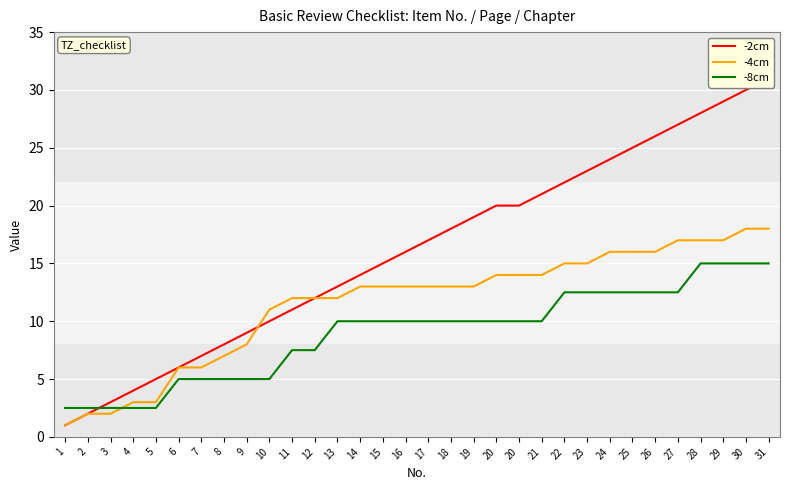

What is the sum of all -8cm values?

287.5